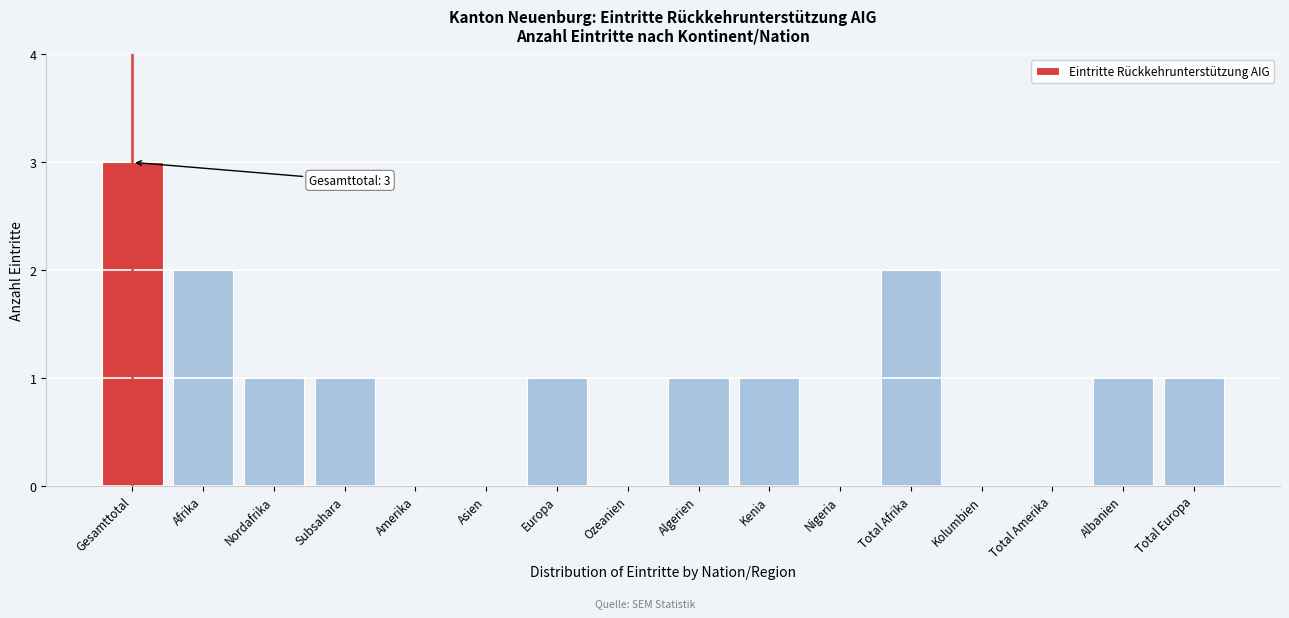

Reading left to right, list all the values displayed in this chart.

Gesamttotal=3	Afrika=2	Nordafrika=1	Subsahara=1	Amerika=0	Asien=0	Europa=1	Ozeanien=0	Algerien=1	Kenia=1	Nigeria=0	Total Afrika=2	Kolumbien=0	Total Amerika=0	Albanien=1	Total Europa=1